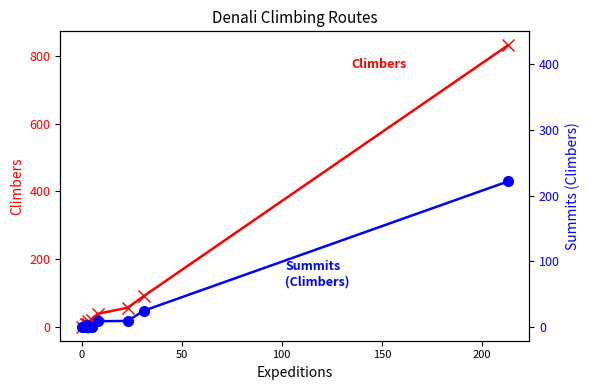

What is the difference between the Summits (Climbers) values at 200 and 50?

4